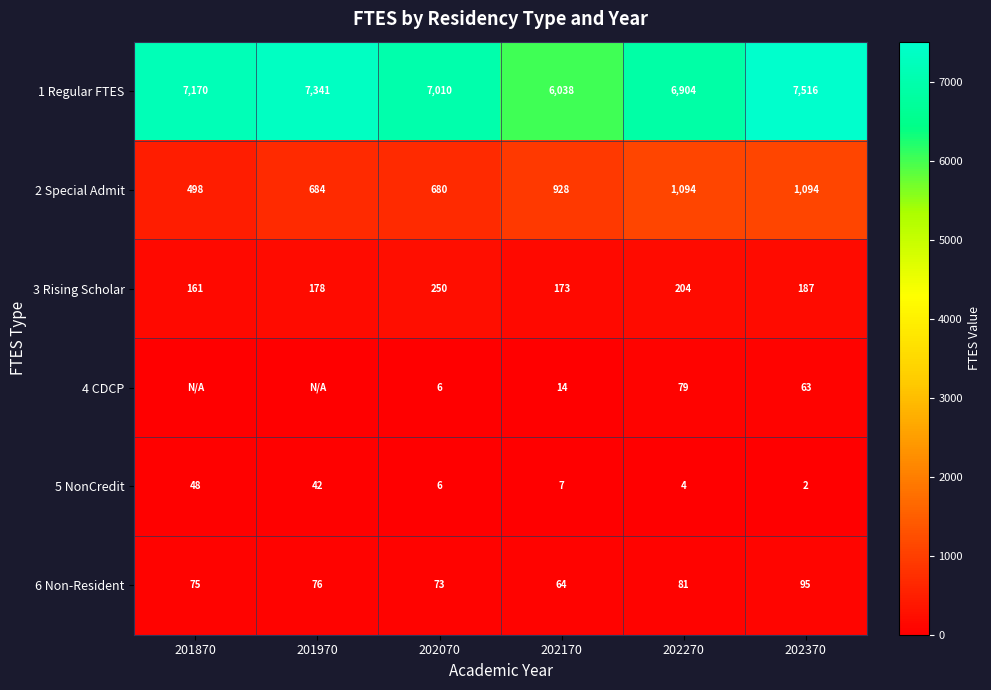

The value of 4 CDCP at 202370 is 24. True or false?

False